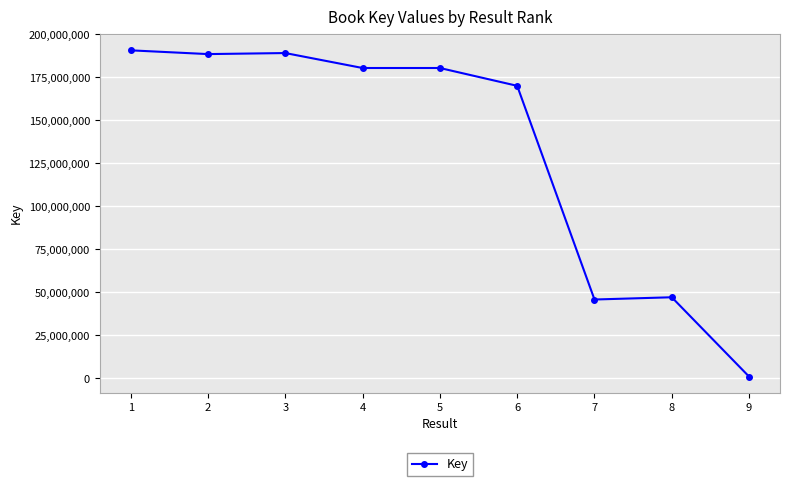

How many values are below 180475476?

4